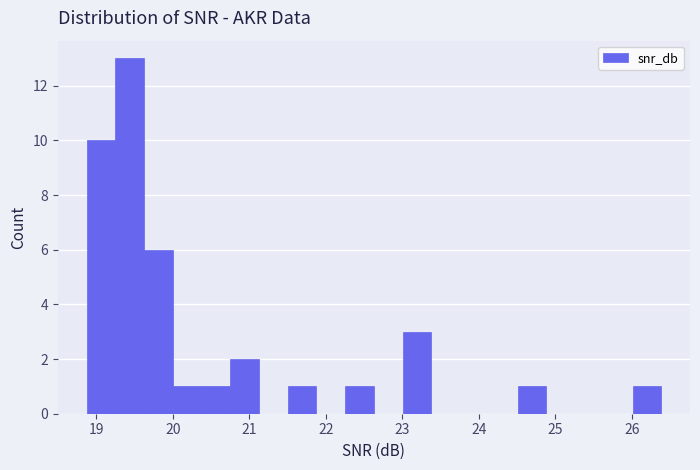

Around what value on the x-axis is the tallest bar? Give the approximate position of its centre, as read against the axis.

19.4